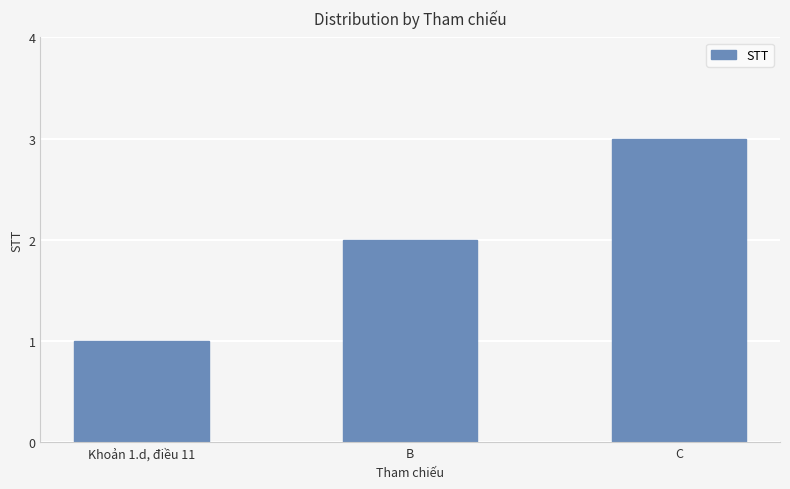

Is it true that the value at C is 3?

True